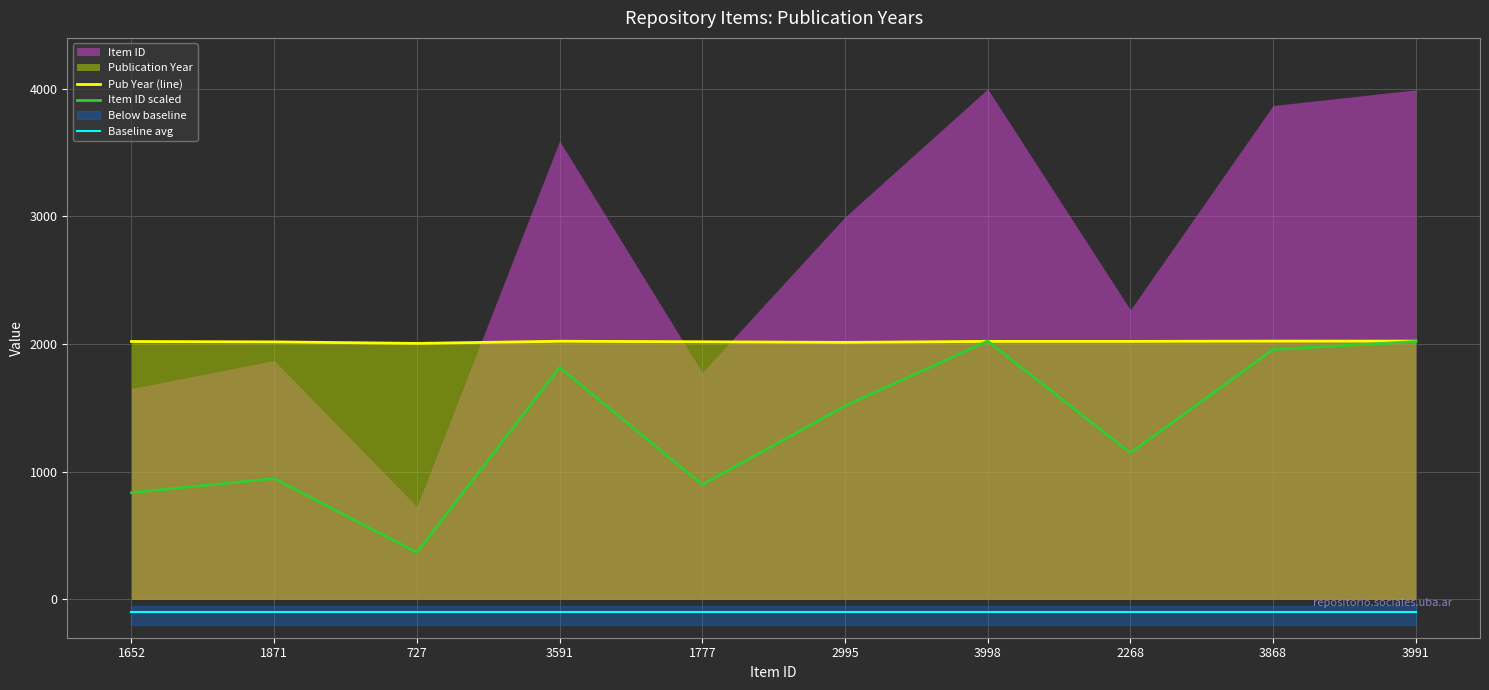

What is the minimum value for Pub Year (line)?

2005.0